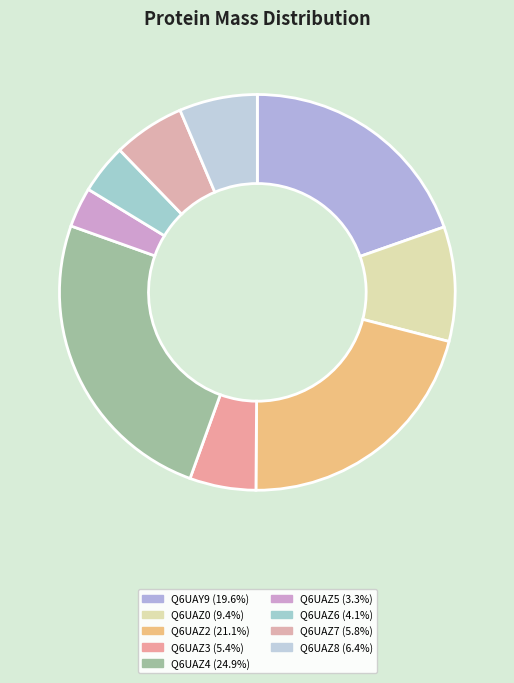

Combined, do Q6UAZ7 and Q6UAZ2 account for over 50%?

No